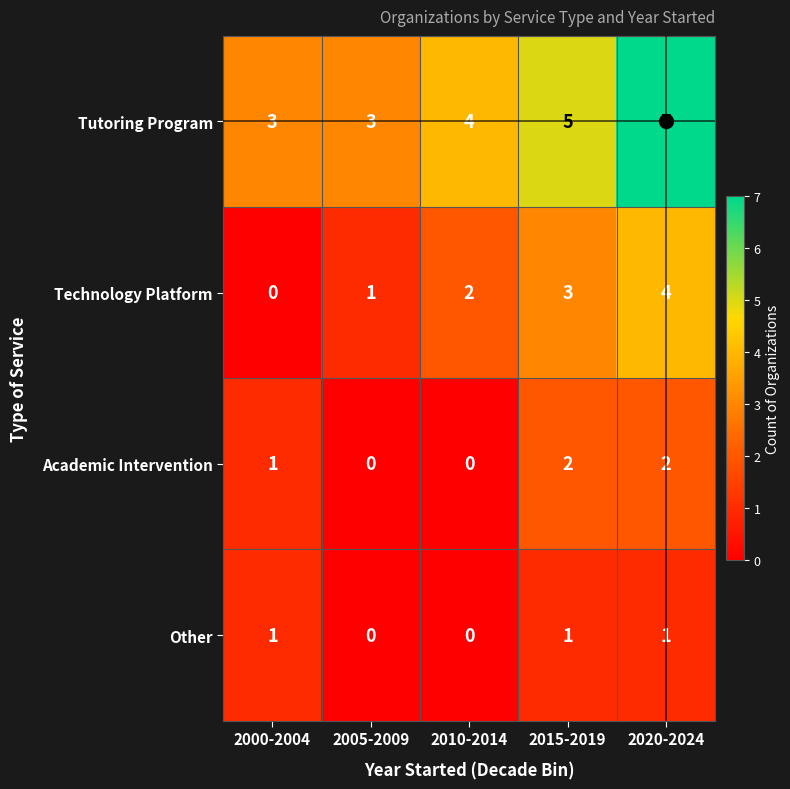

What is the maximum value shown in the chart?

7